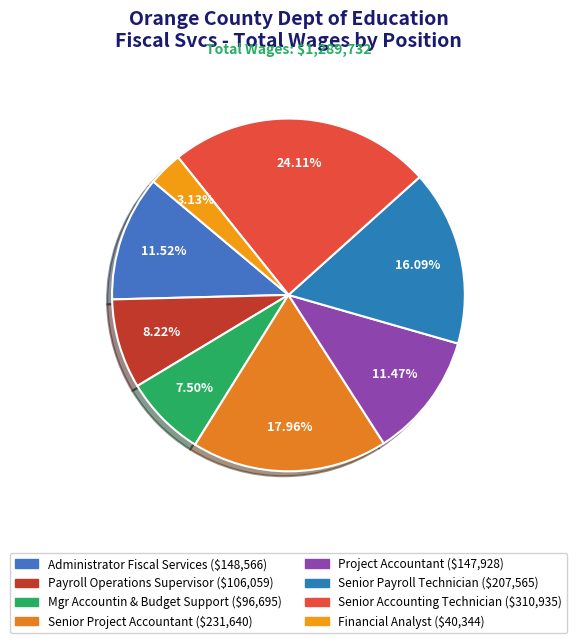

Does Financial Analyst account for over 50% of the chart?

No